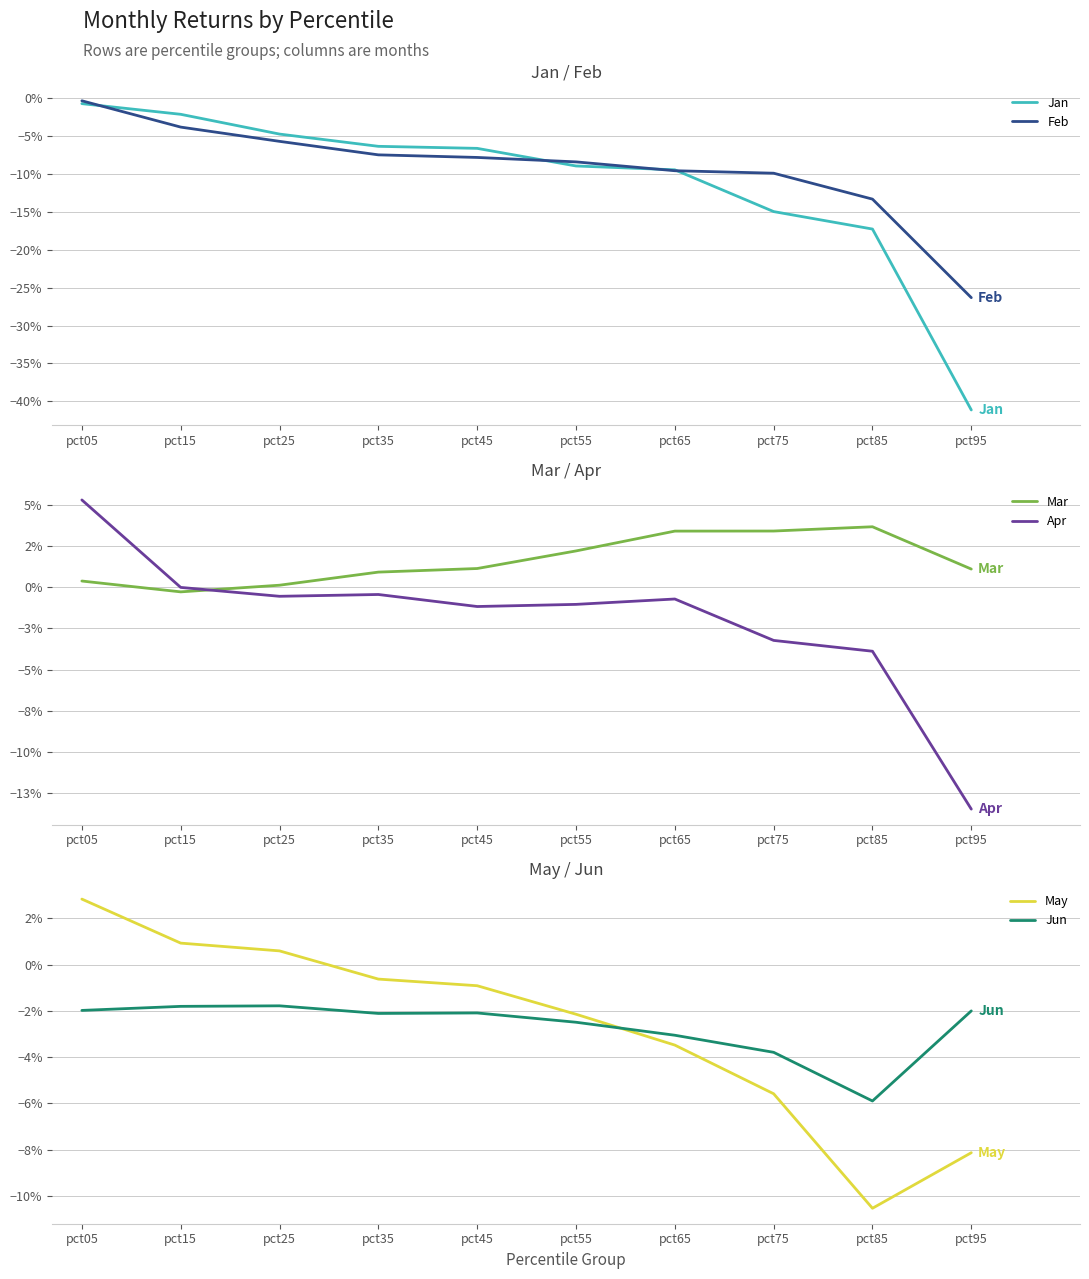

The value of Feb at pct45 is -0.1. True or false?

True